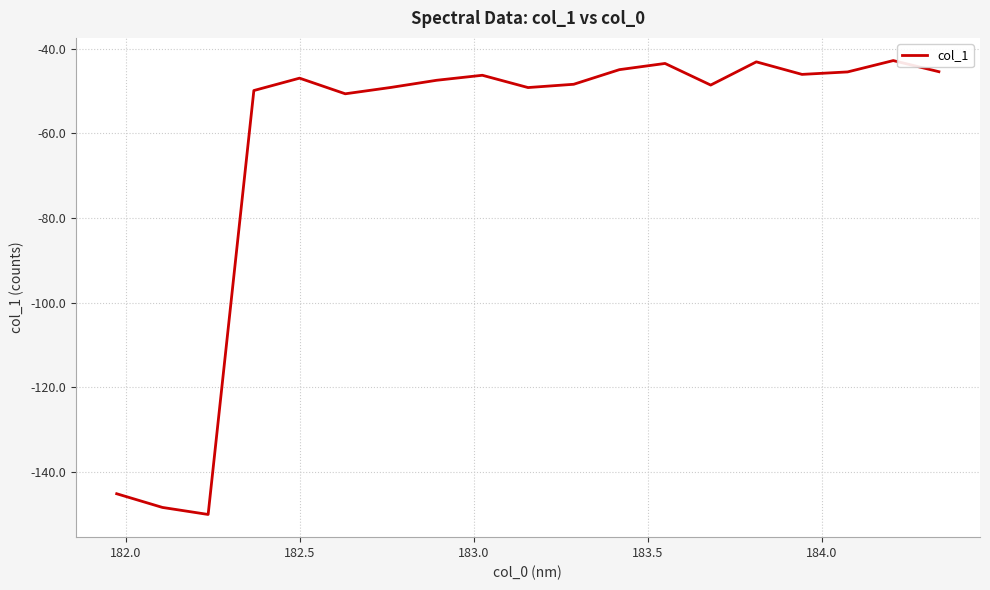

What is the greatest value displayed?

-42.8